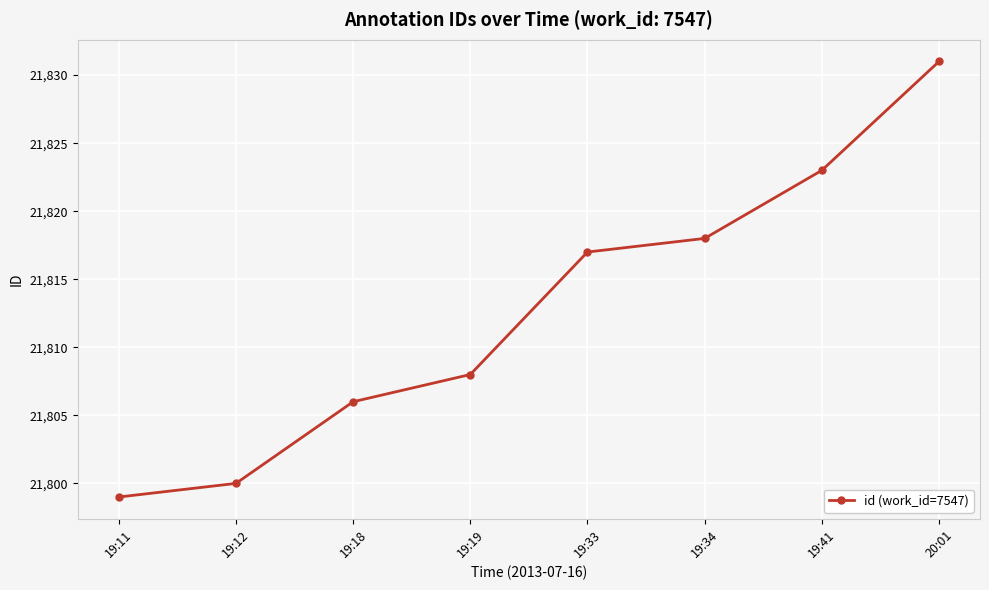

List the labels in order of value, largest first.

20:01, 19:41, 19:34, 19:33, 19:19, 19:18, 19:12, 19:11